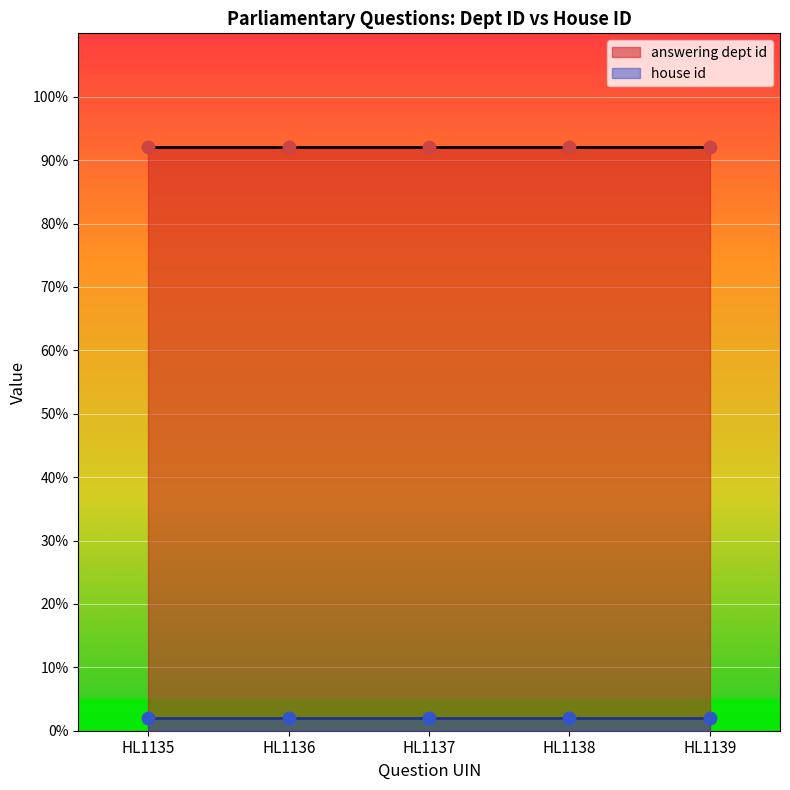

Which series has the largest Y range (max minus min)?

answering dept id